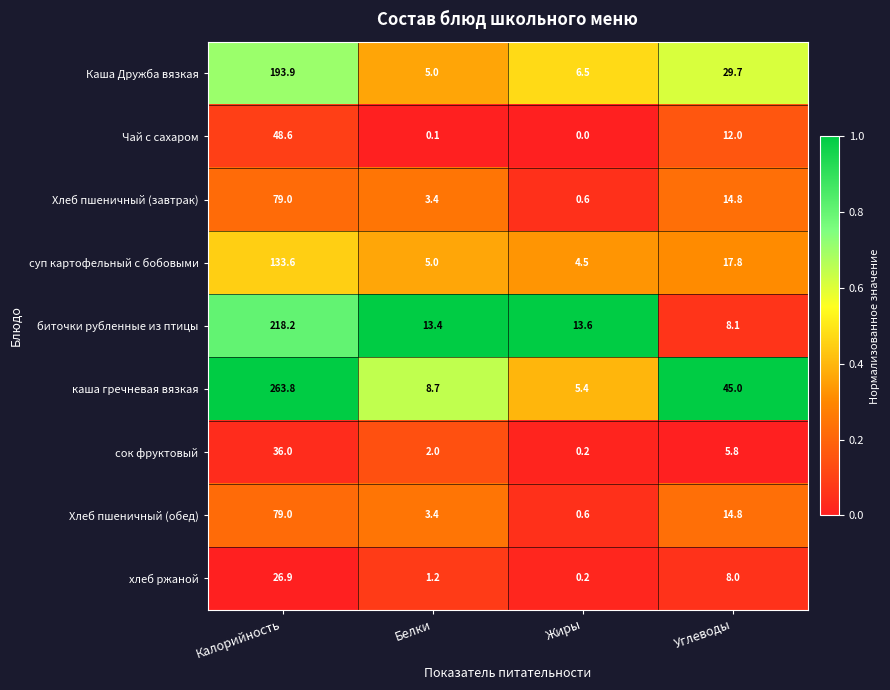

How many values in the Каша Дружба вязкая series are below 29?

2